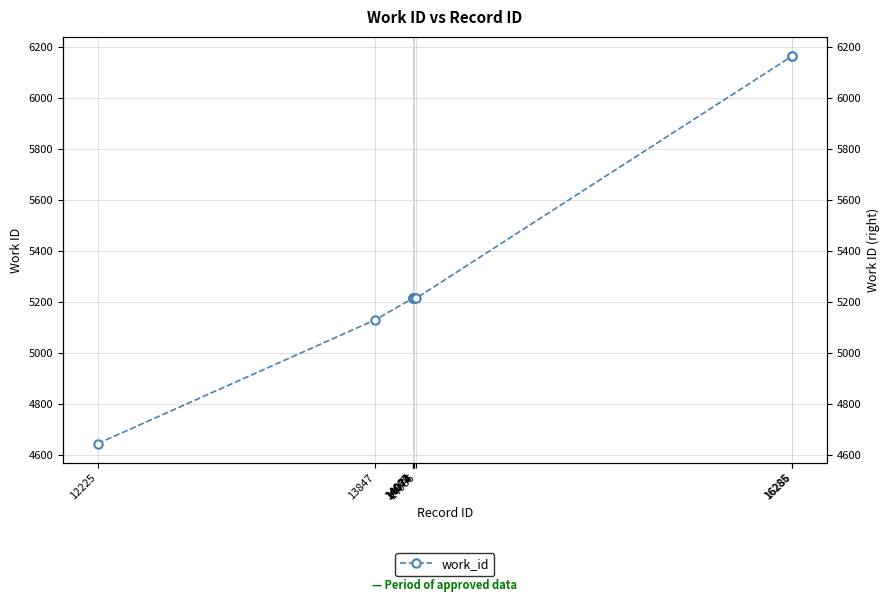

Where is the data nearest to the value 5404?

14067